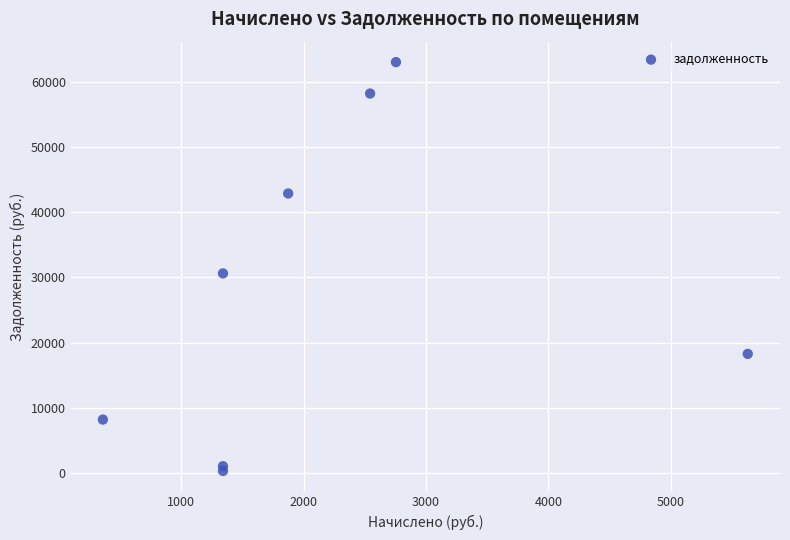

What is the range of Y values (max minus min)?

62627.9